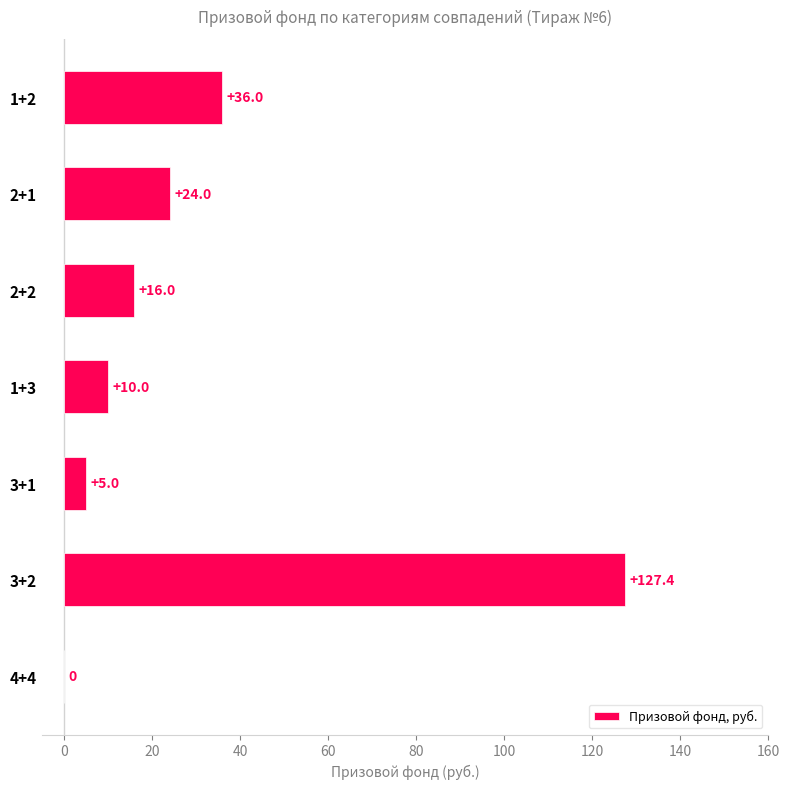

Is it true that the value at 2+2 is 4.0?

False